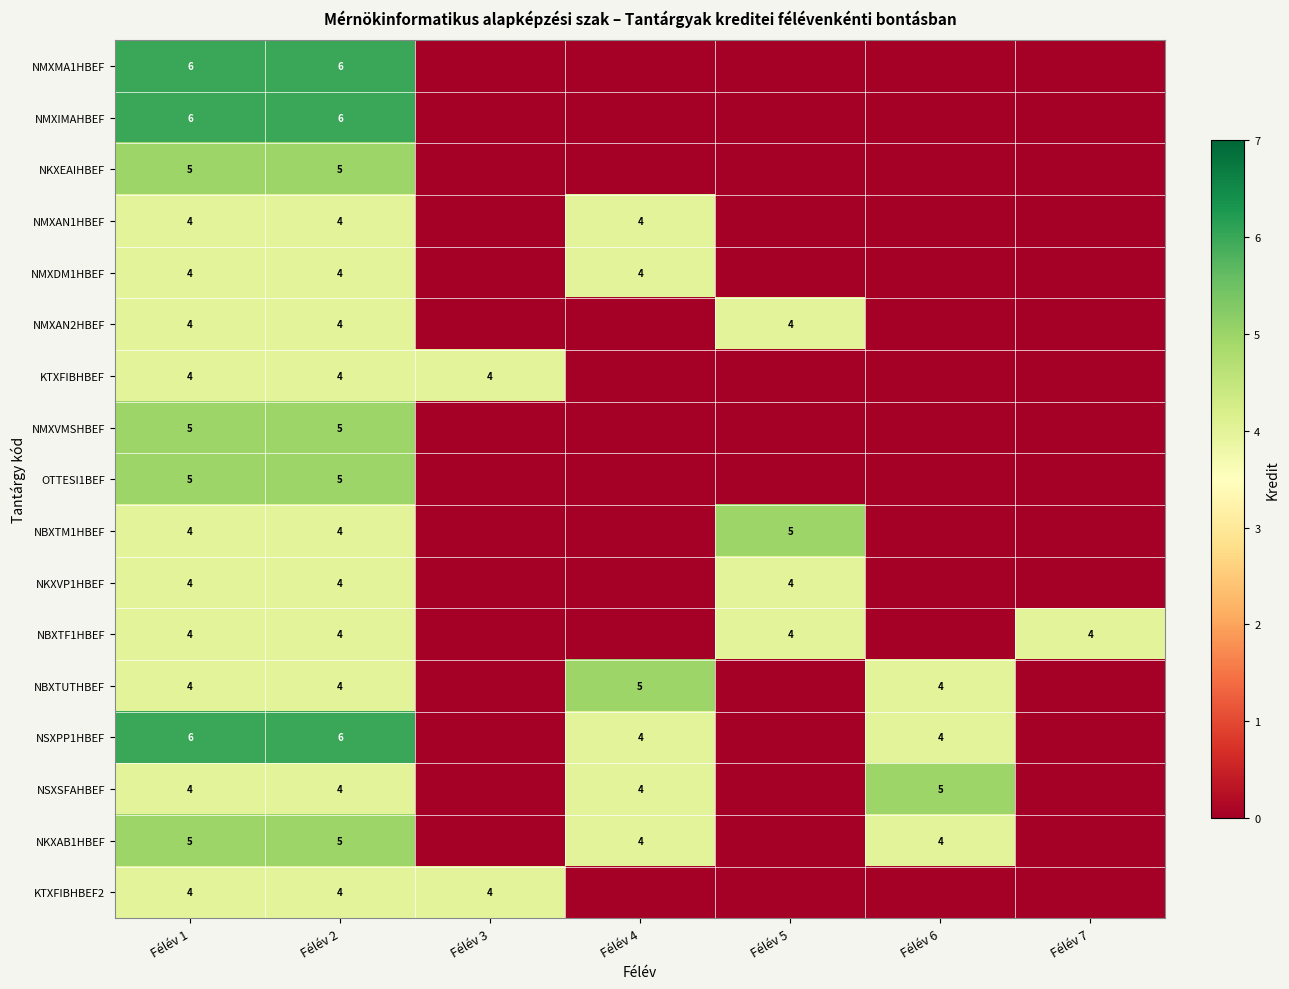

Is it true that NKXVP1HBEF equals 2 at Félév 2?

False